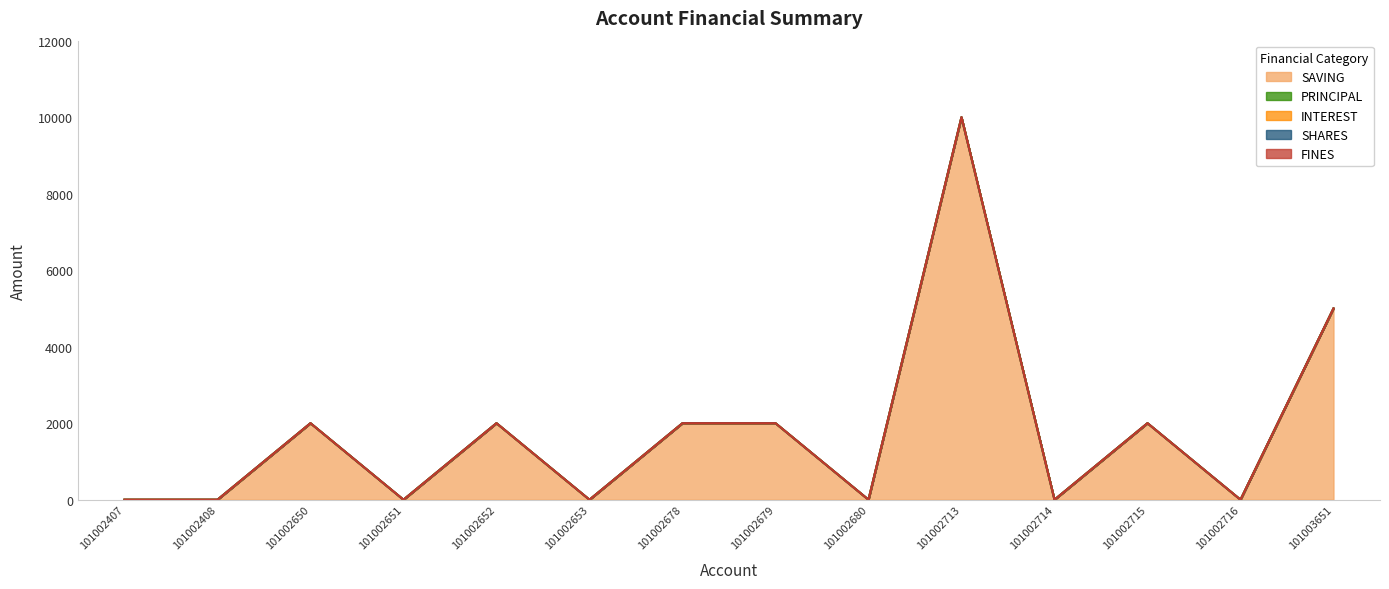

Which category has the highest value across all series?

101002713